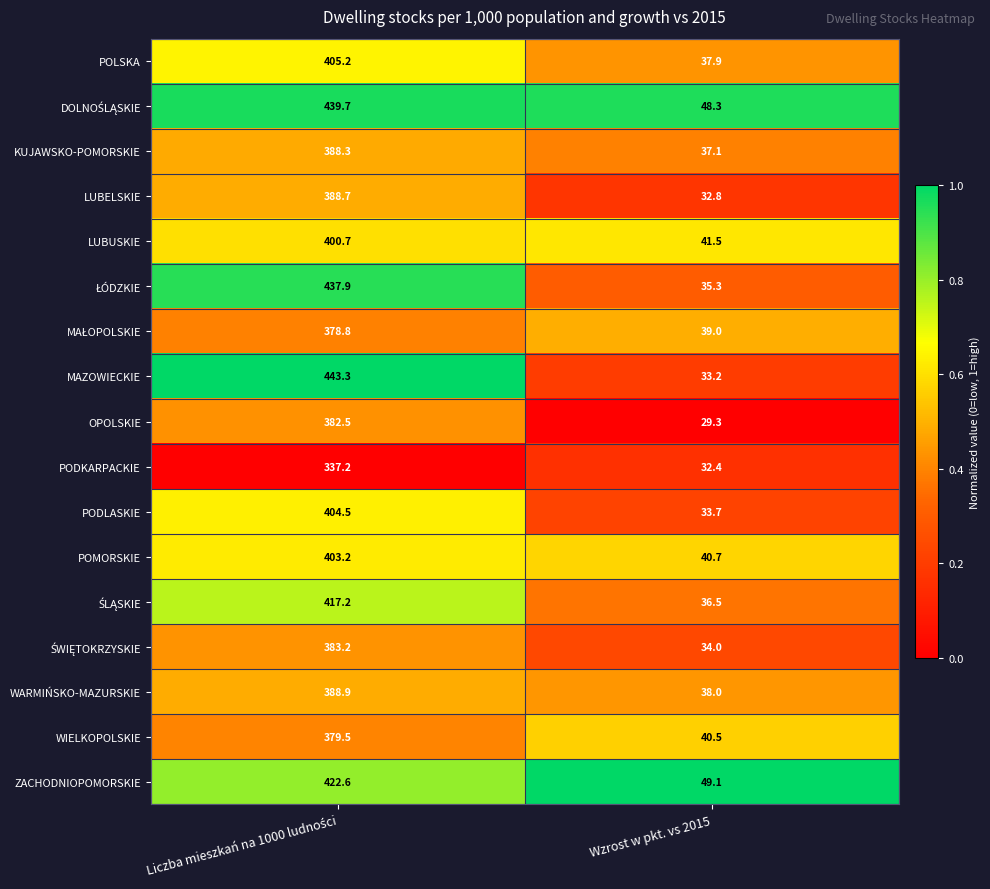

The value of LUBELSKIE at Wzrost w pkt. vs 2015 is 50.1. True or false?

False